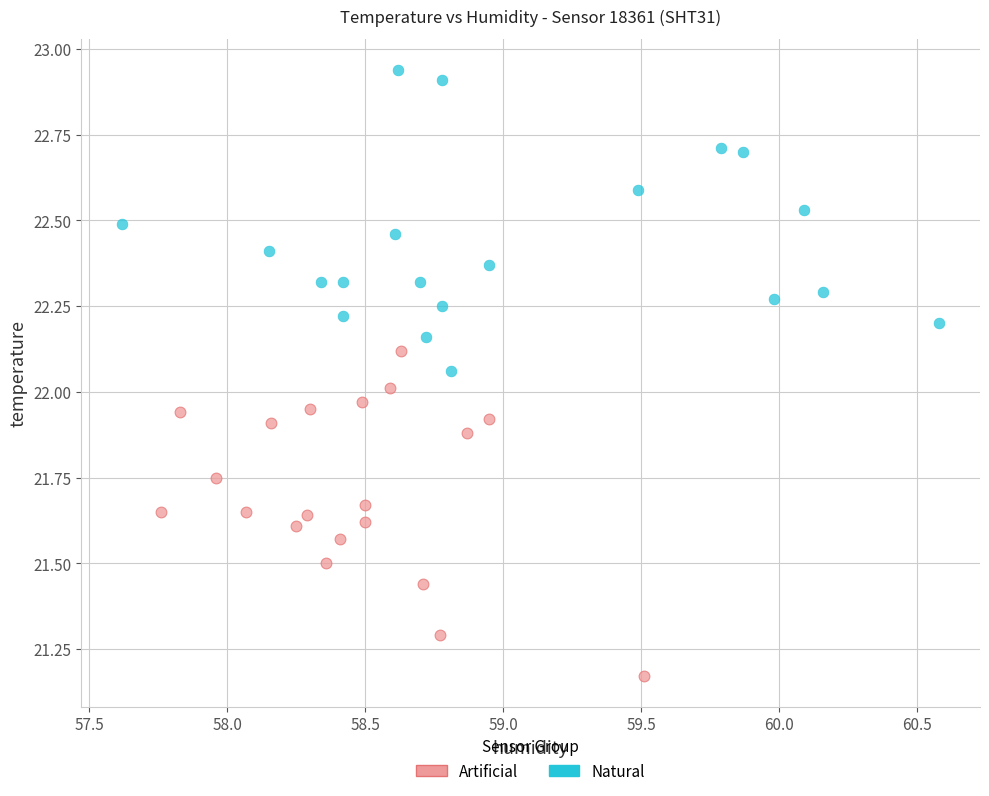

Which series contains the lowest Y value?

Artificial